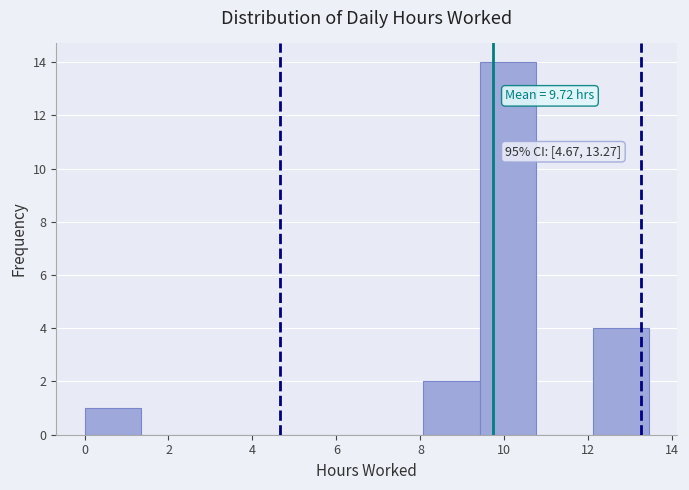

Over which range of the x-axis is the bar tallest?

9.4 to 10.8